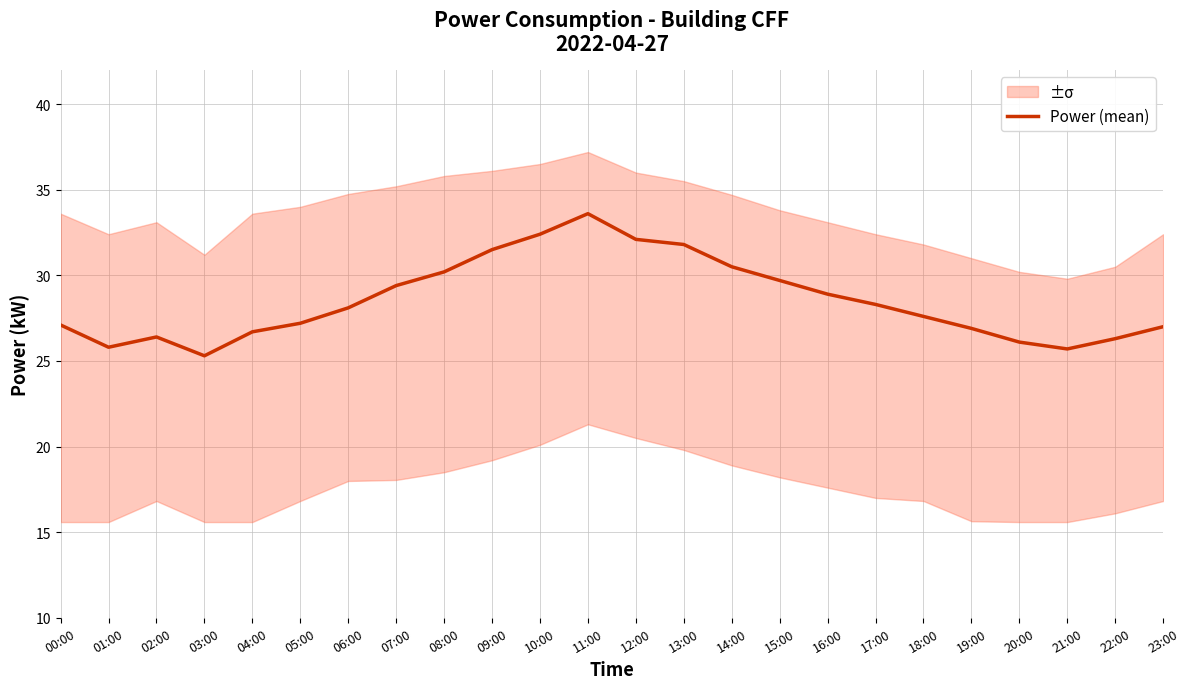

What is the change in value from 01:00 to 12:00?

+6.3